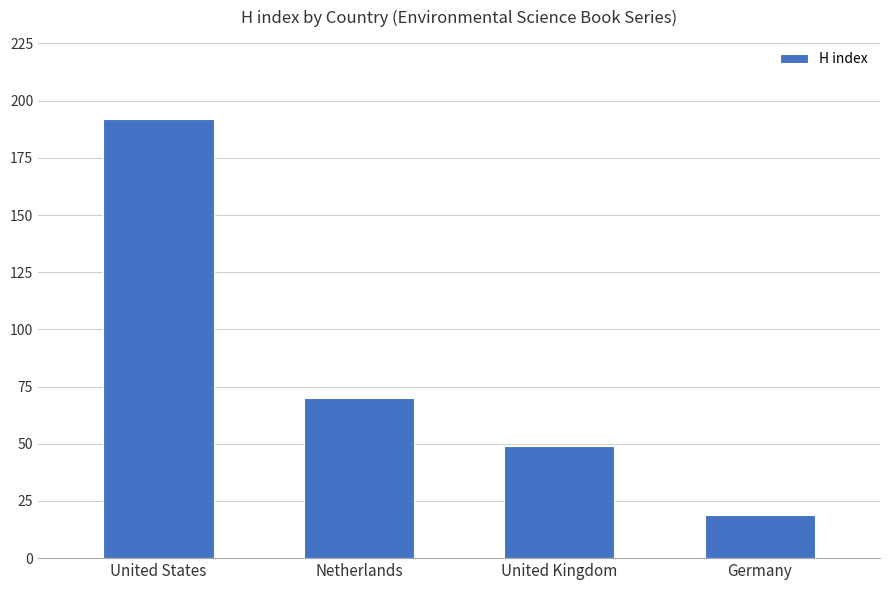

What is the change in value from United States to United Kingdom?

-143